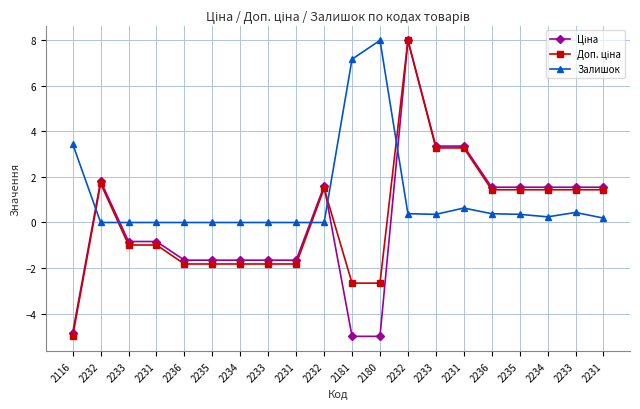

Does the chart have visible grid lines?

Yes